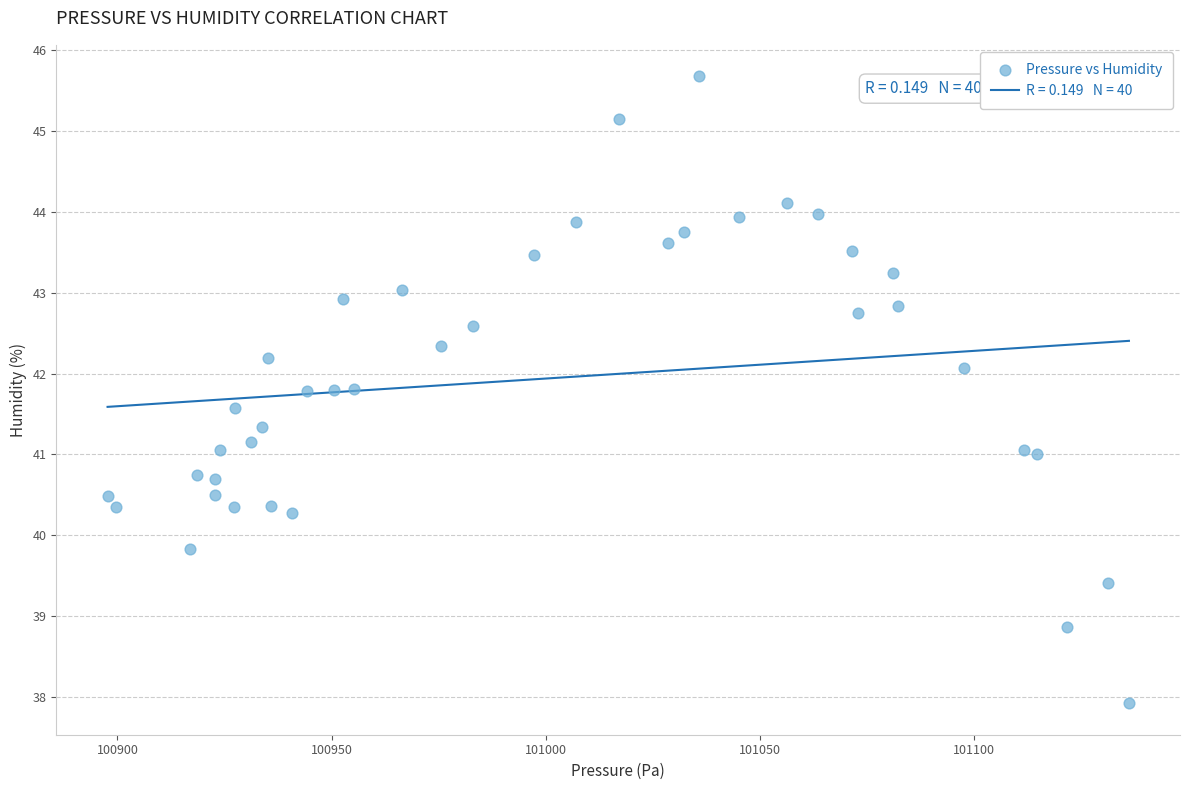

What is the range of Y values (max minus min)?

7.8